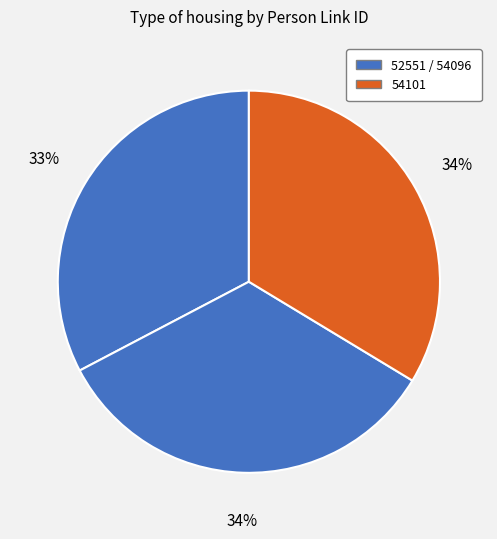

How many segments does this pie chart have?

3